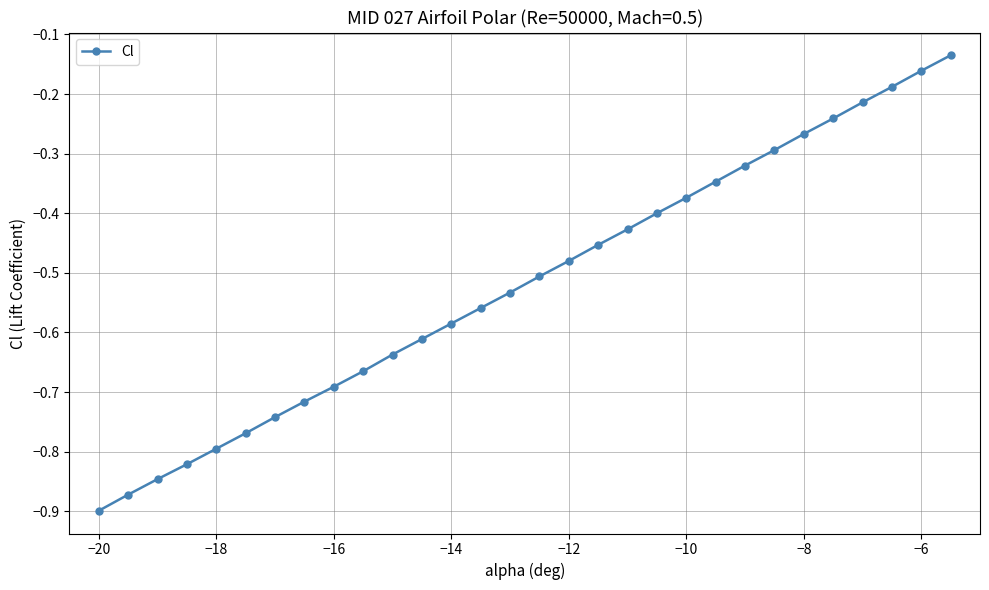

True or false: there are more than 2 points higher than both neighbors.

False